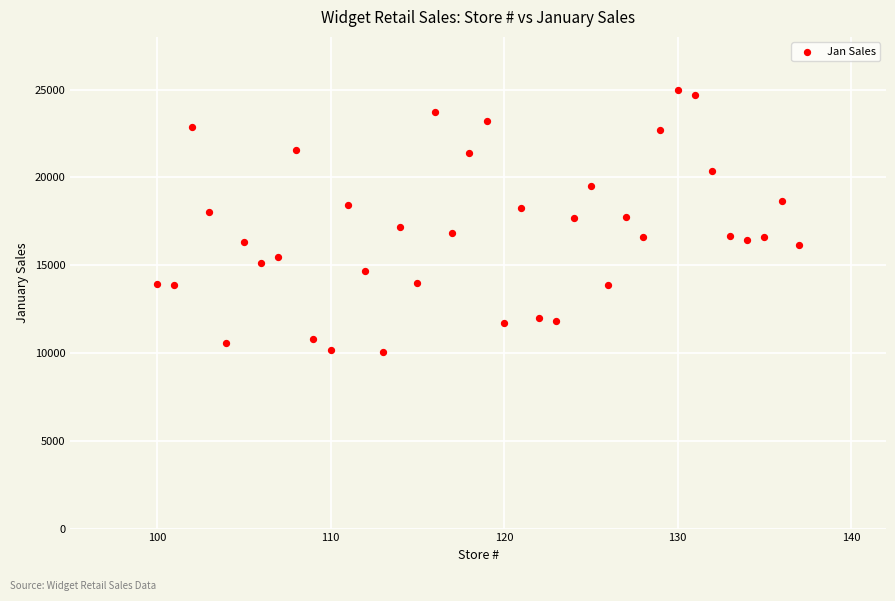

What is the range of Y values (max minus min)?

14910.2